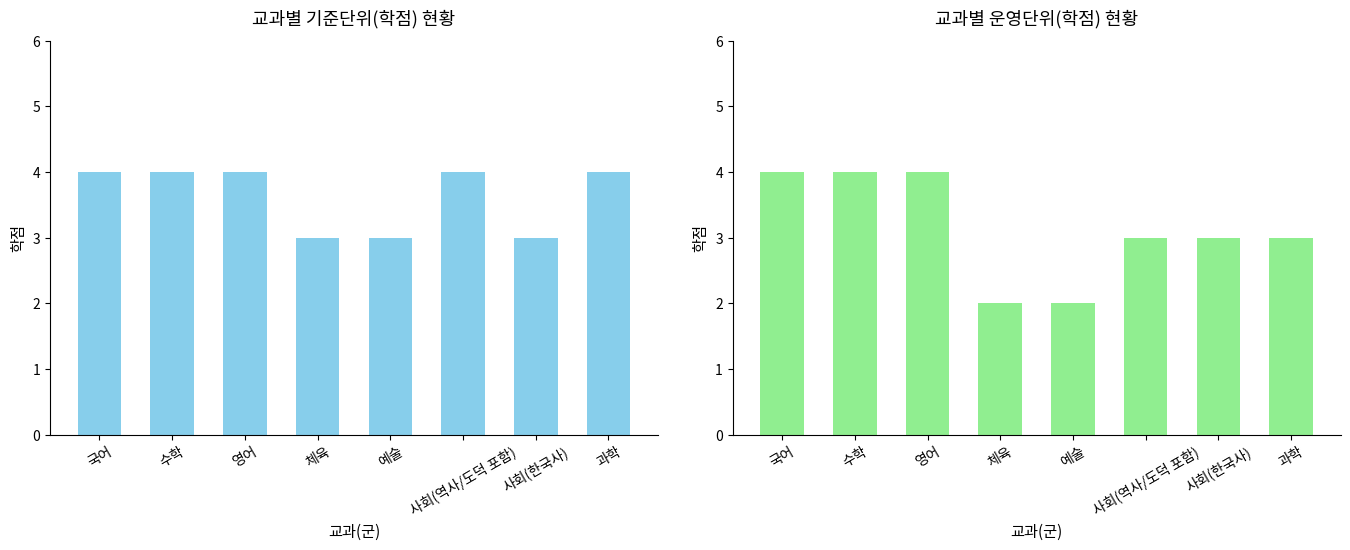

What is the difference between the maximum and second lowest values in the 기준단위(학점) series?

1